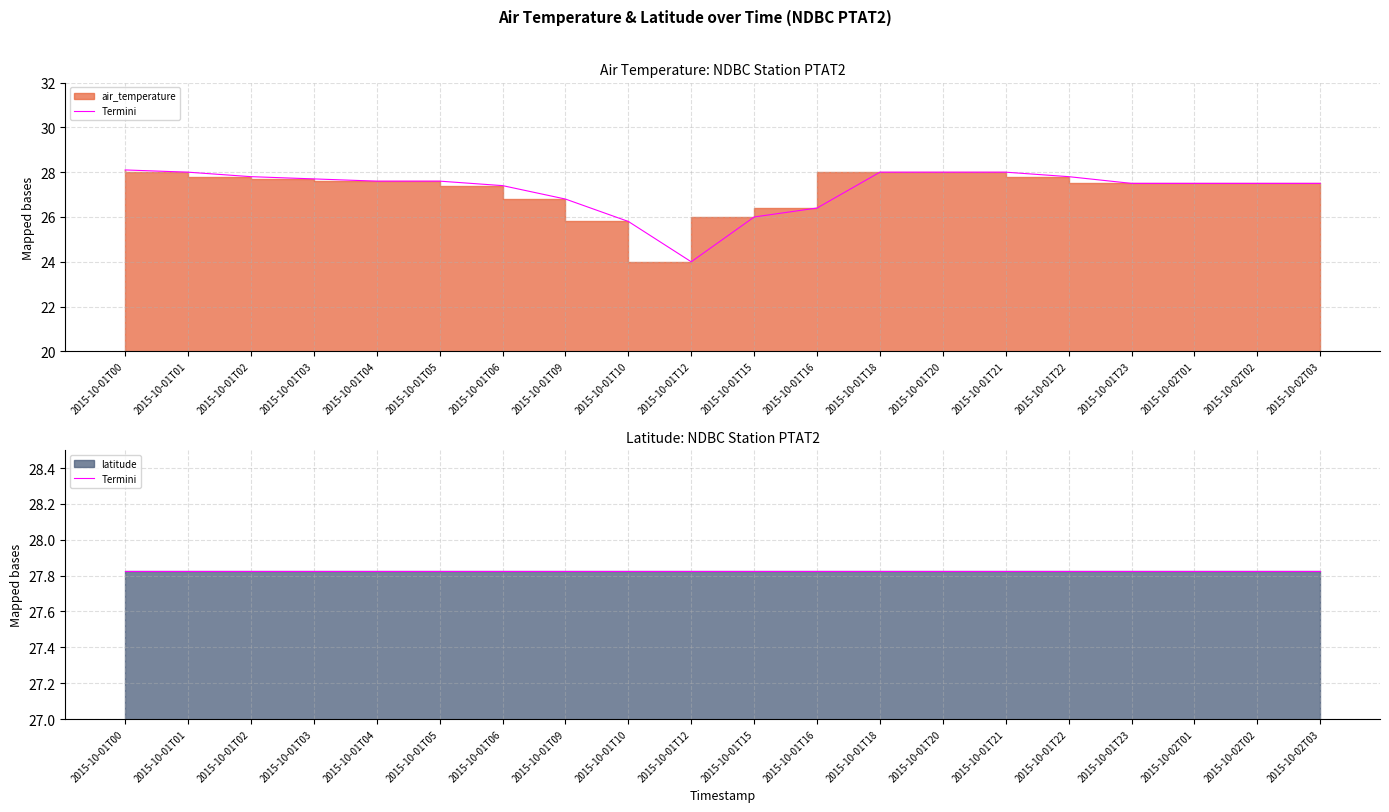

What is the label of the 20th point from the left?

2015-10-02T03